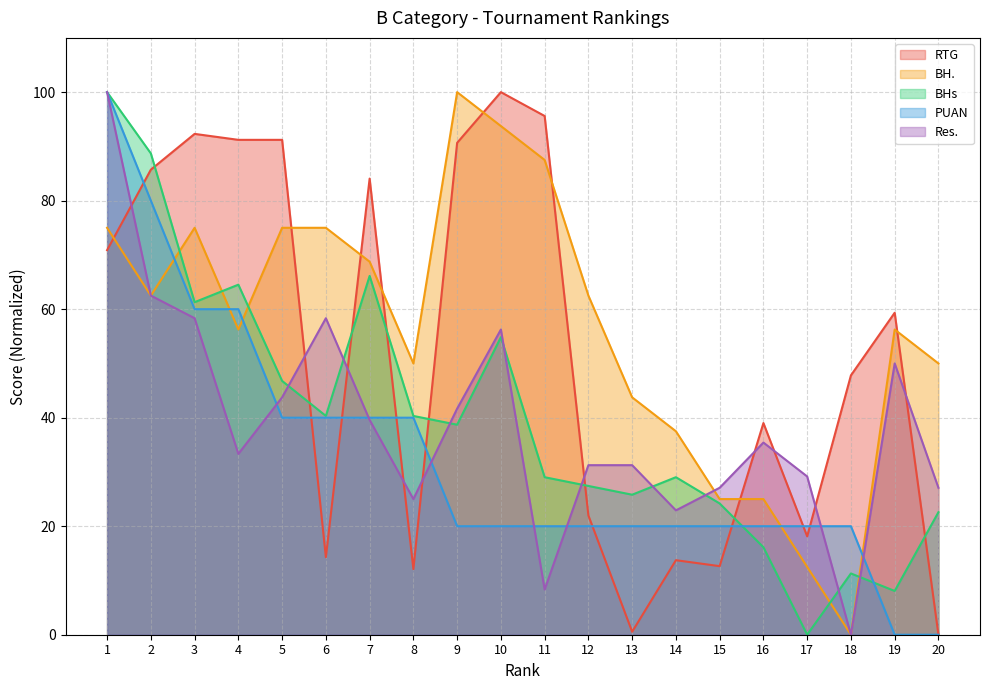

What are all the series names shown in the legend?

RTG, BH., BHs, PUAN, Res.